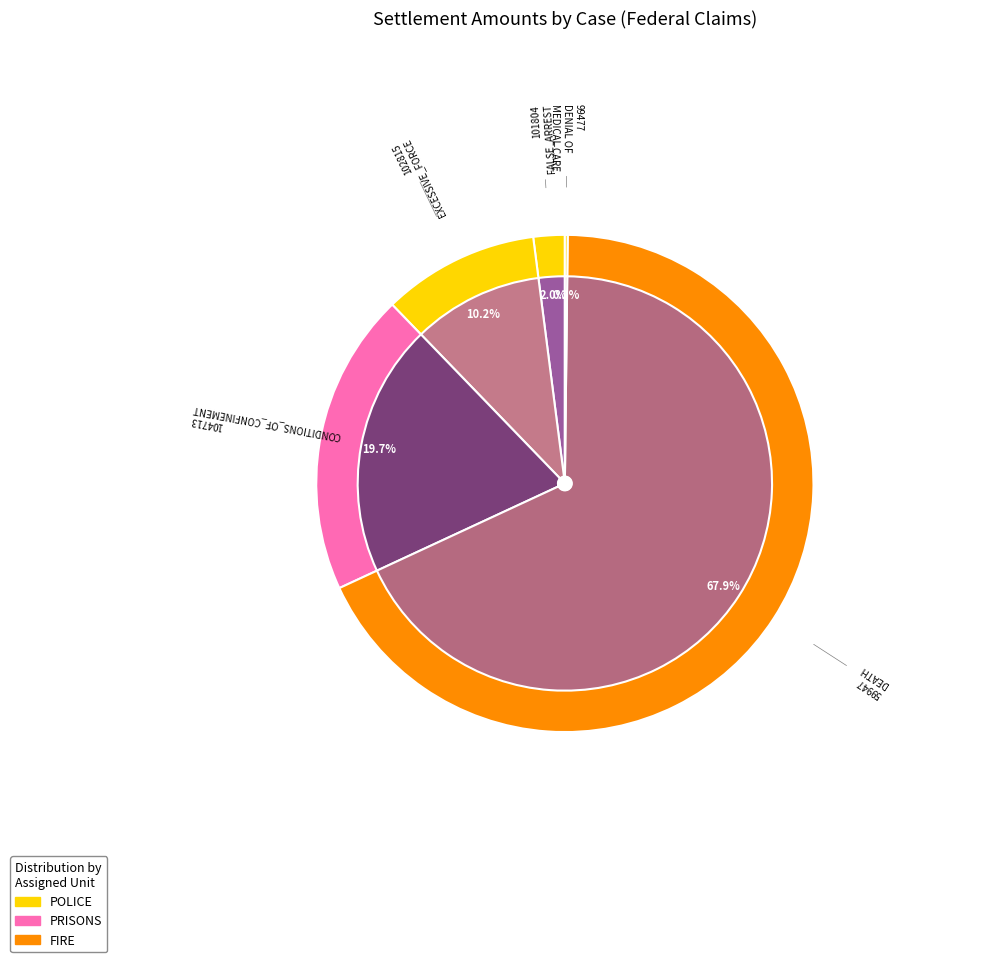

What is the change in value from 101804
Funchez-Cohen, Kendra
FALSE_ARREST to 104713
Remick, Thomas
CONDITIONS_OF_CONFINEMENT?

+130000